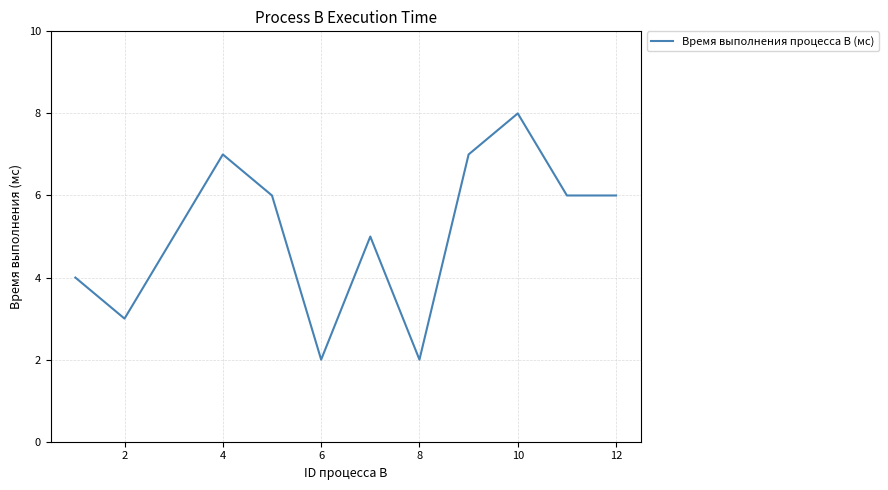

What is the greatest value displayed?

8